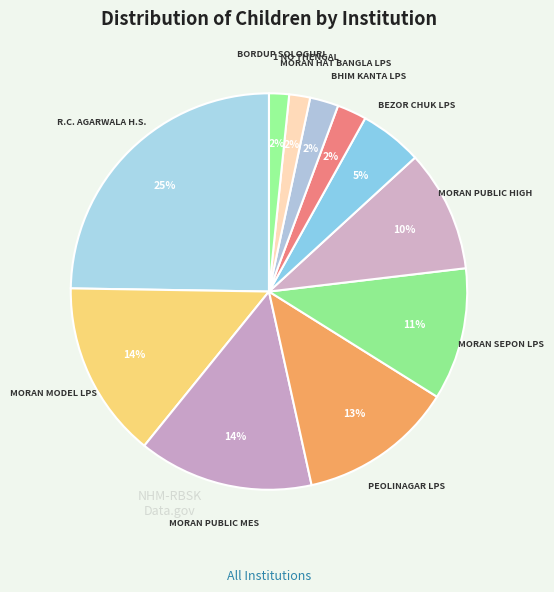

Which has a higher value, R.C. AGARWALA H.S. or MORAN SEPON LPS?

R.C. AGARWALA H.S.